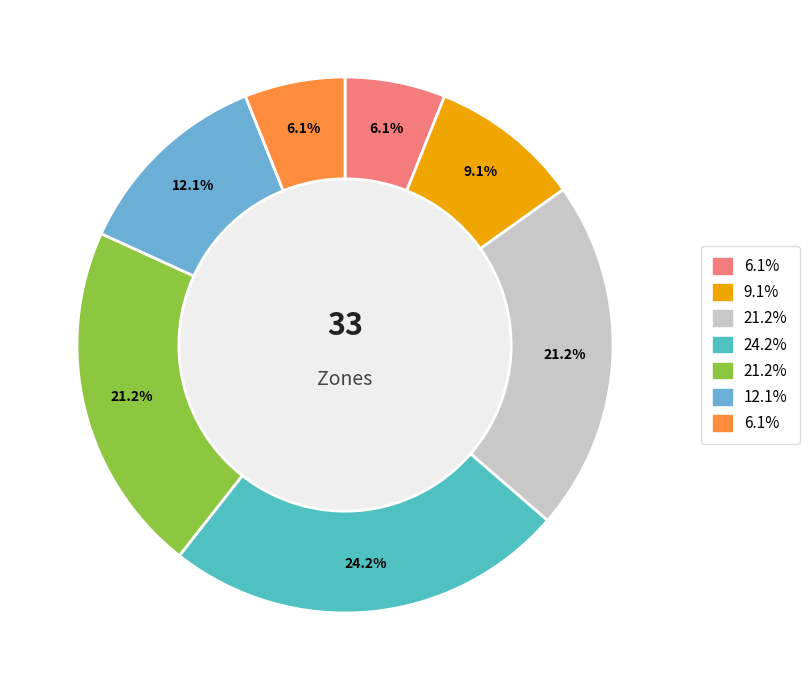

Is there any slice that represents more than half of the pie?

No